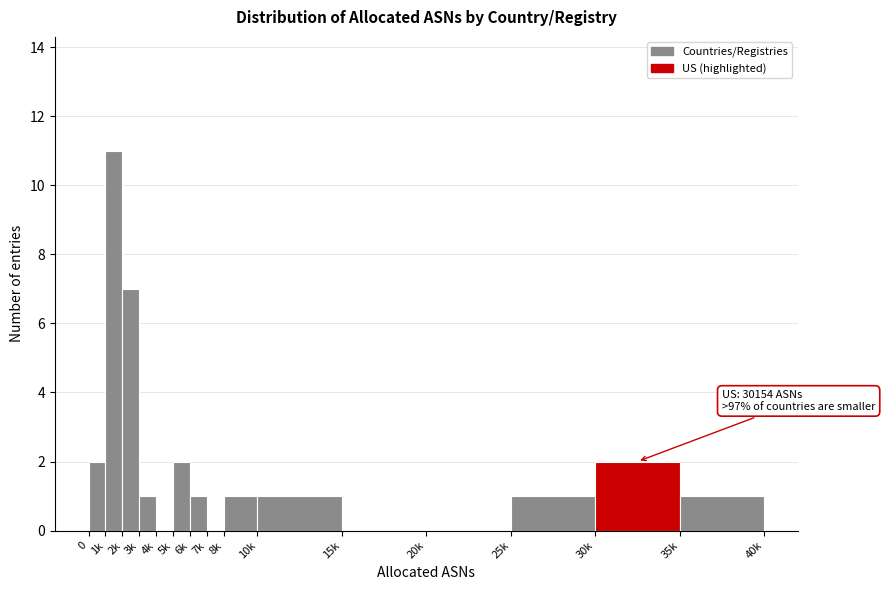

Reading left to right, extract all data points from this chart.

0=2	1k=11	2k=7	3k=1	4k=0	5k=2	6k=1	7k=0	8k=1	10k=1	15k=0	20k=0	25k=1	30k=2	35k=1